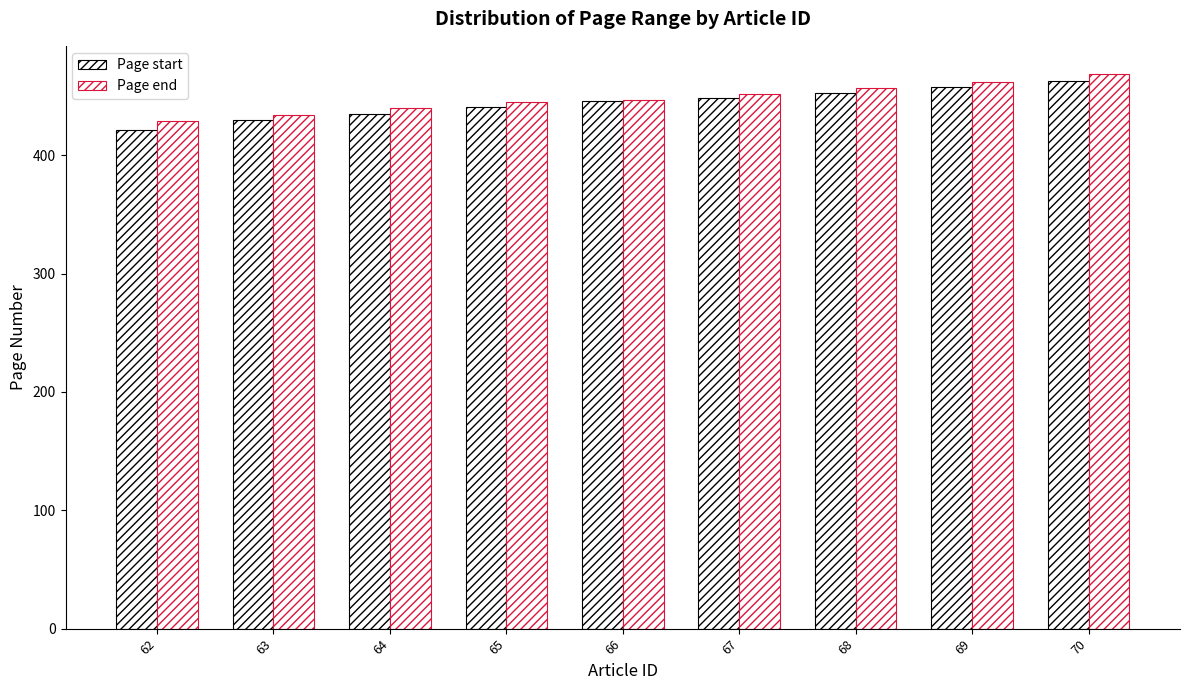

What is the value of the Page start bar at the 1st from the left?

421